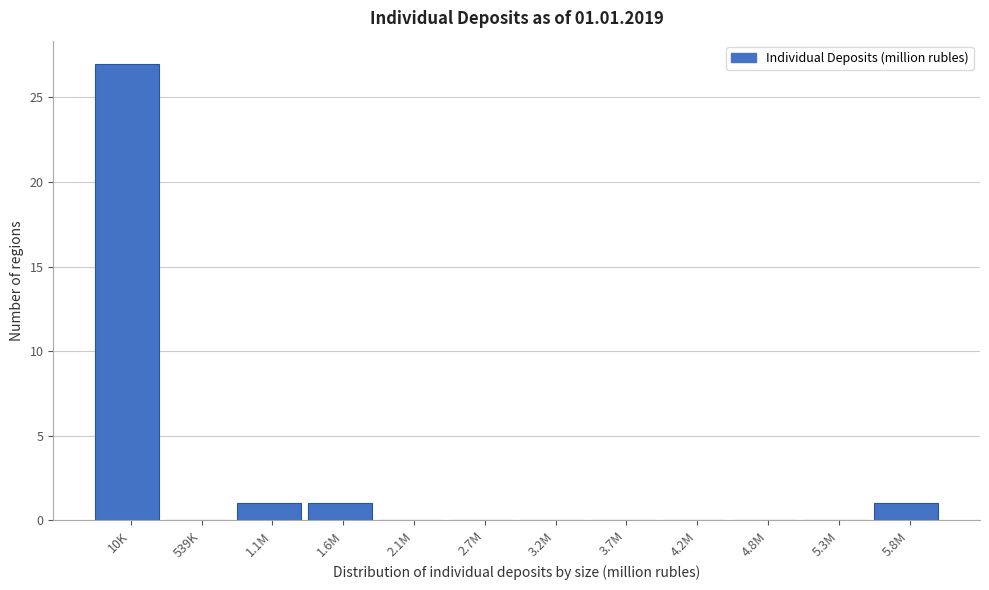

Reading left to right, list all the values displayed in this chart.

10K=27	539K=0	1.1M=1	1.6M=1	2.1M=0	2.7M=0	3.2M=0	3.7M=0	4.2M=0	4.8M=0	5.3M=0	5.8M=1